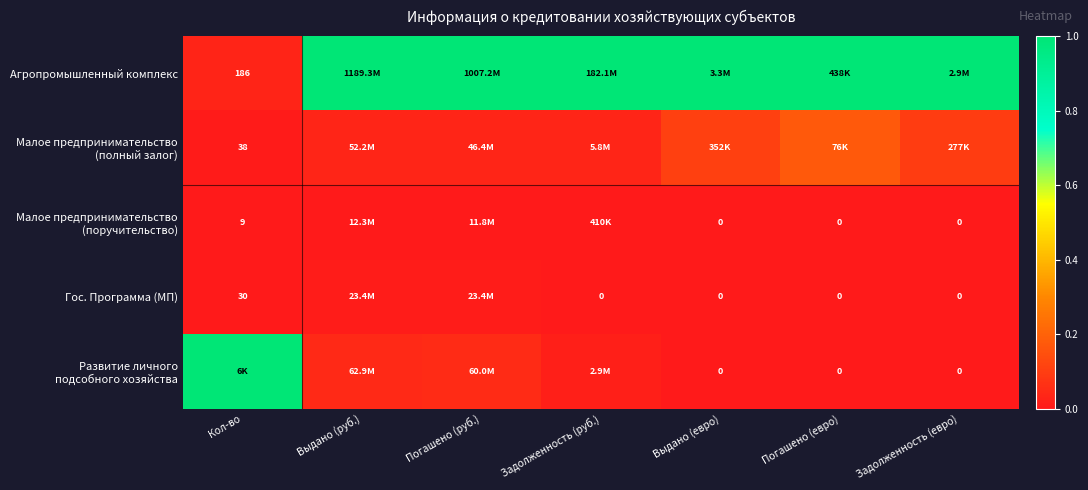

Is the value of Малое предпринимательство (поручительство) at Выдано (евро) greater than the value of Развитие личного подсобного хозяйства at Выдано (евро)?

No